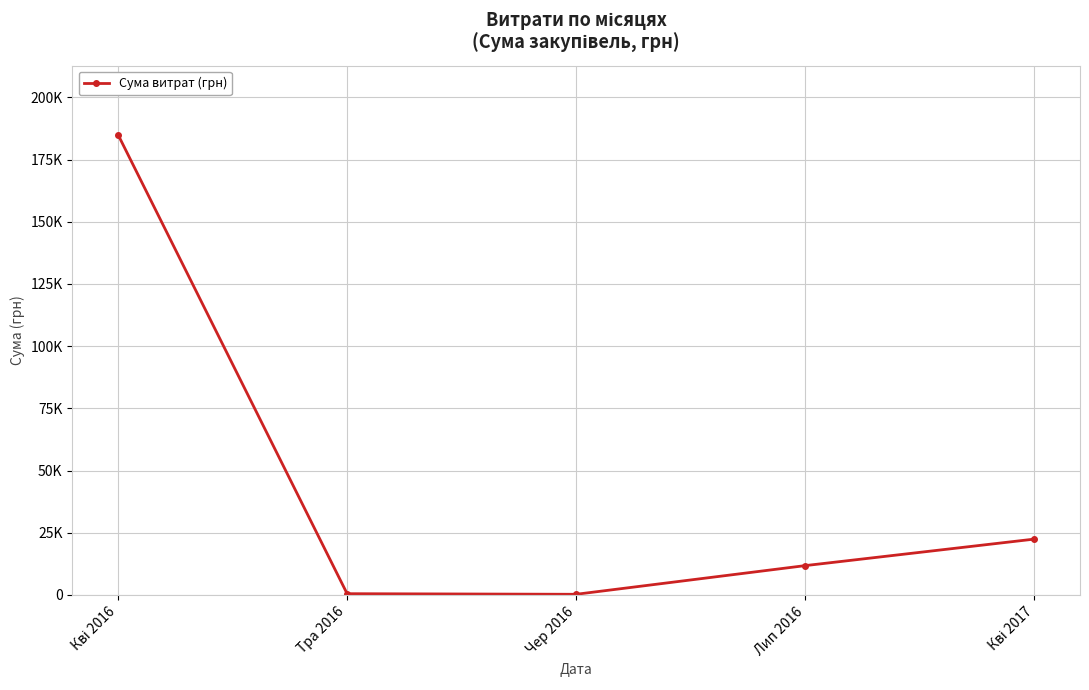

Does the chart have visible grid lines?

Yes